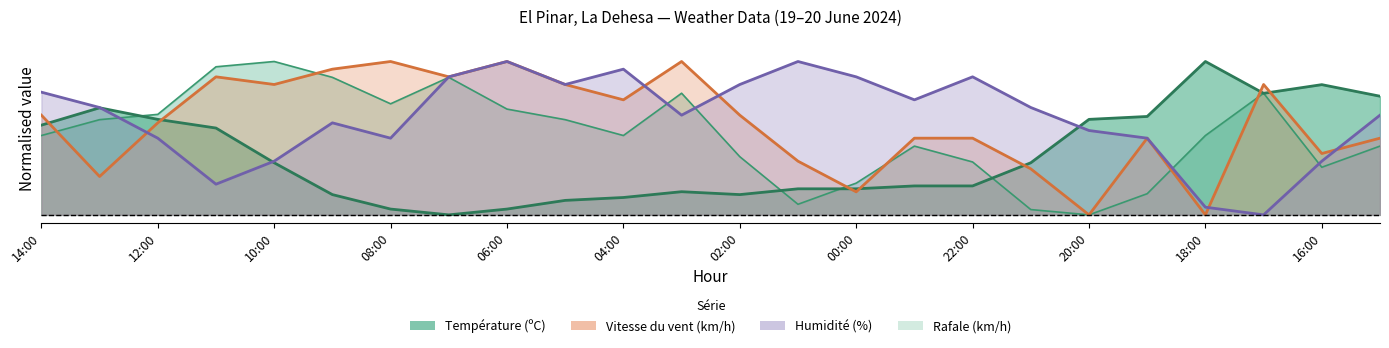

What value does the Température (ºC) series have at 00:00?

0.2